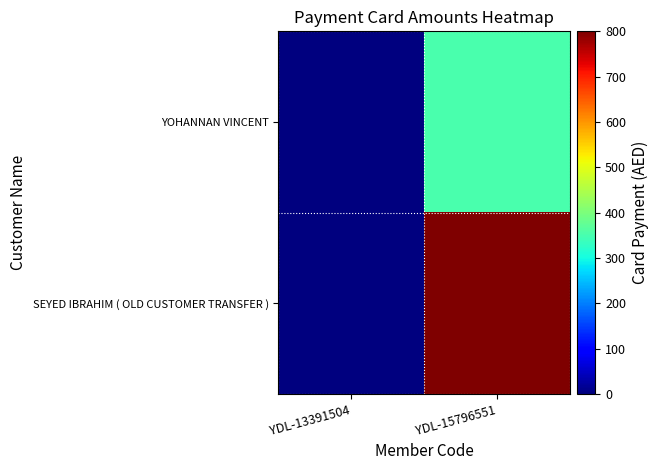

What is the total value across all series at YDL-15796551?

1150